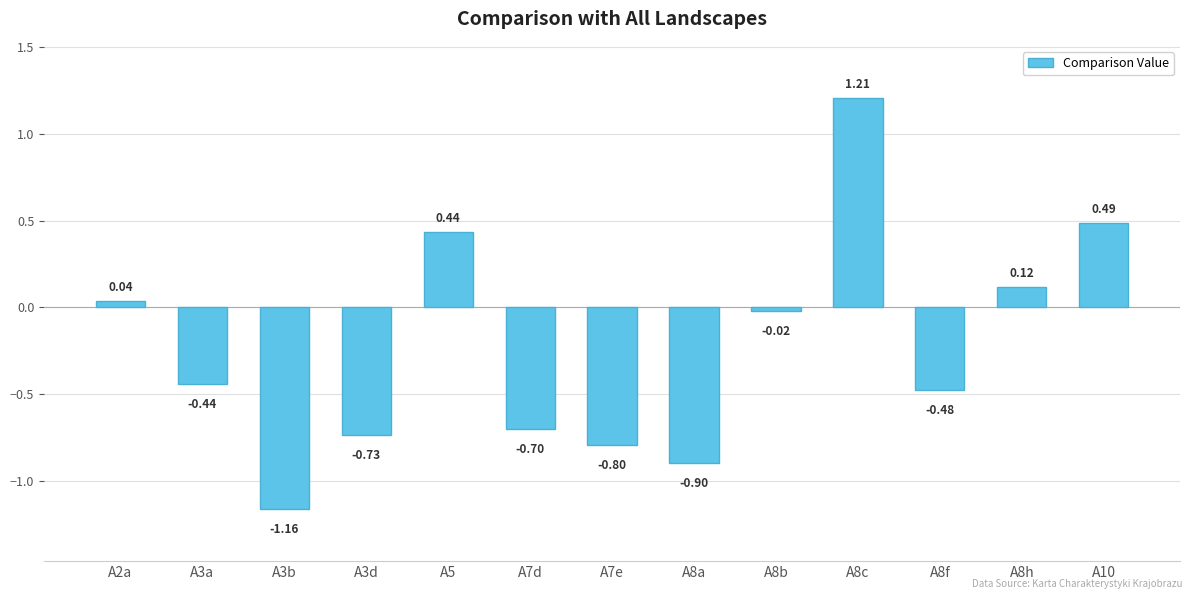

What is the change in value from A3b to A8a?

+0.3